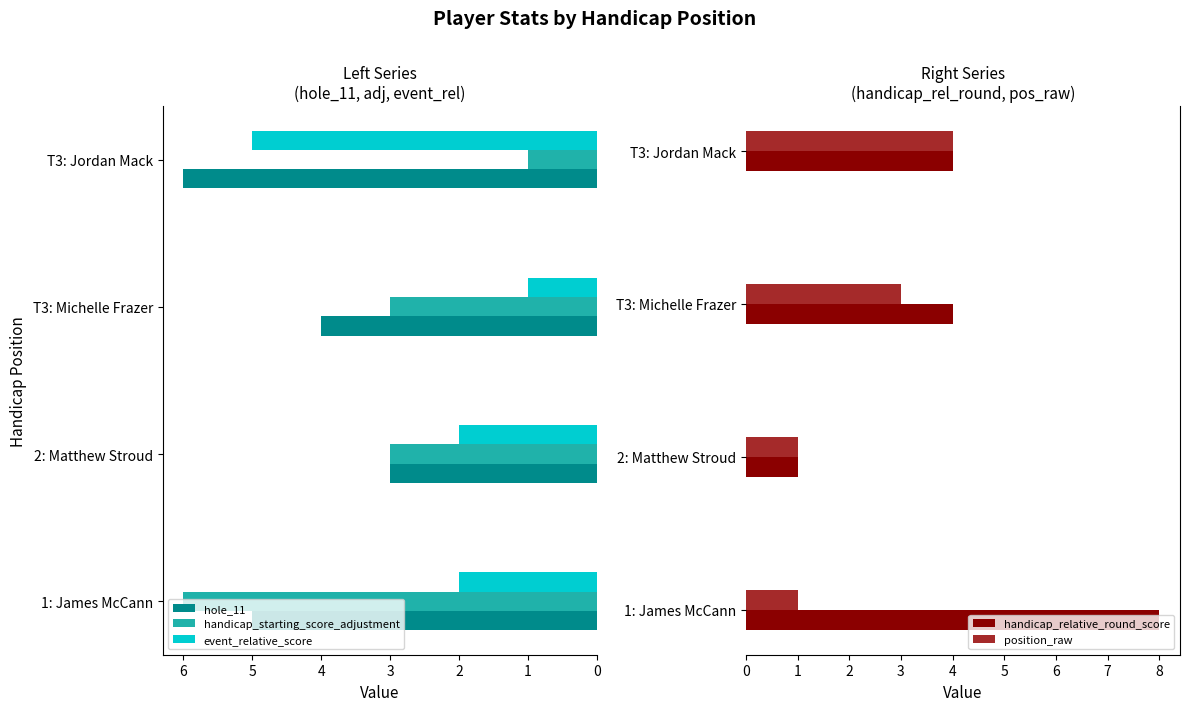

How many groups of bars are there?

4